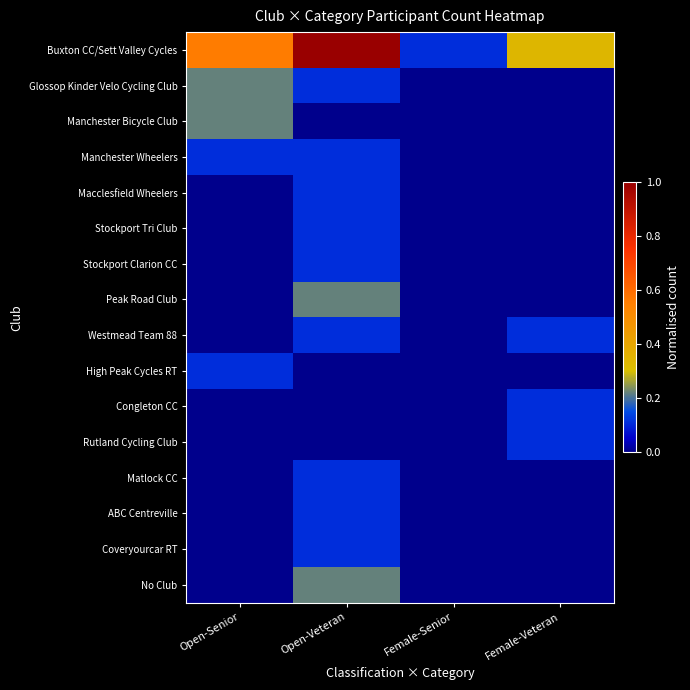

Which has a higher value, Open-Senior or Female-Senior?

Open-Senior